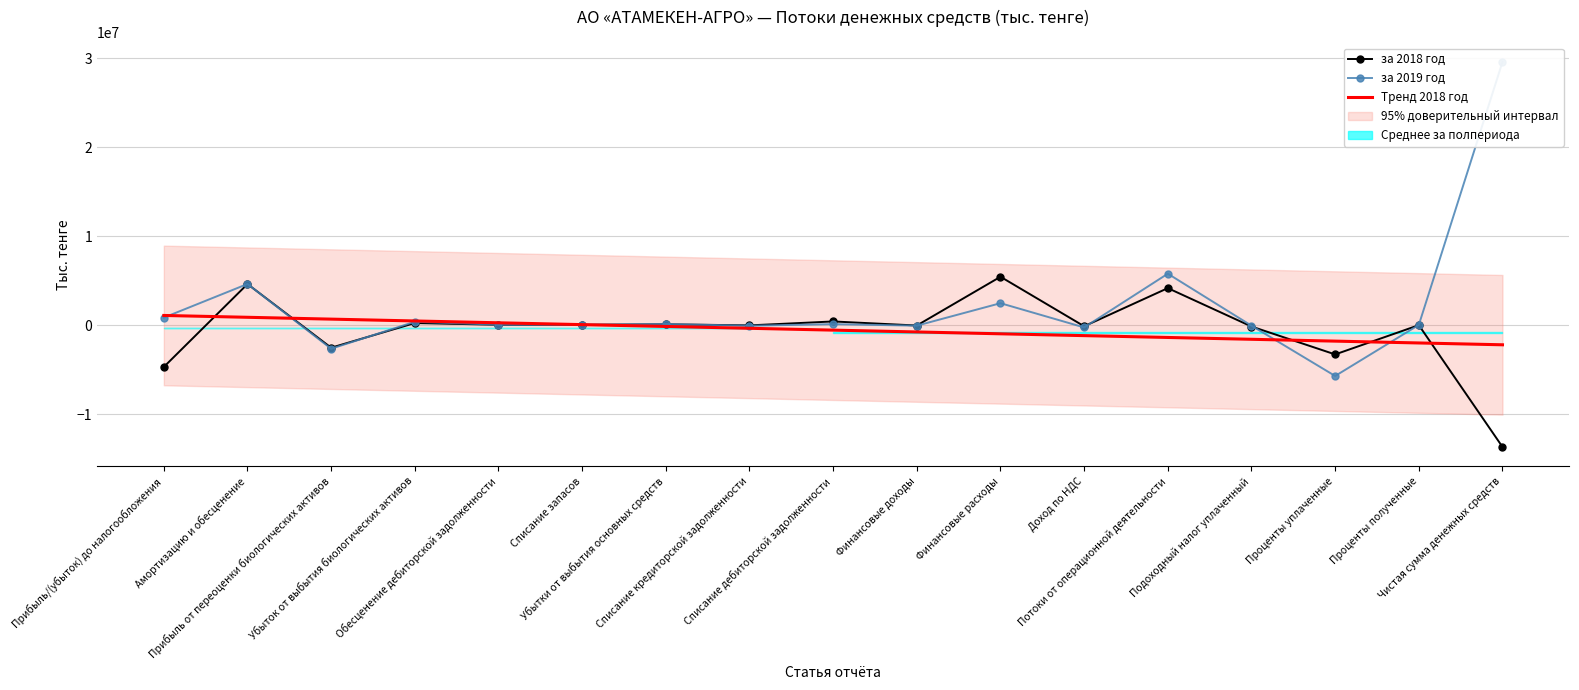

What is the approximate value of за 2019 год at Обесценение дебиторской задолженности?

69976.0